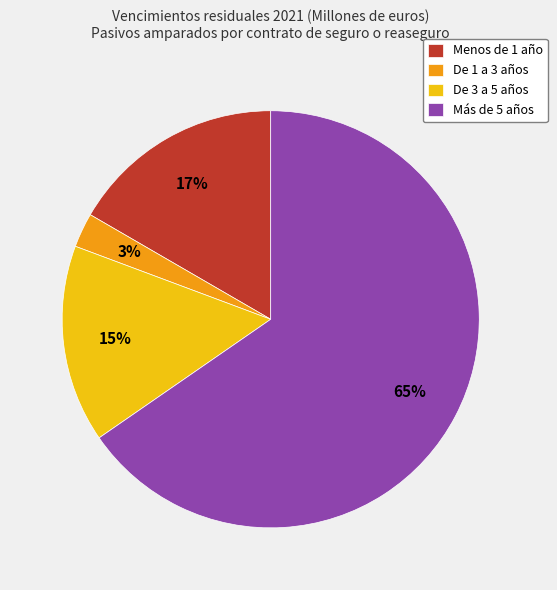

Count the number of slices in the pie.

4